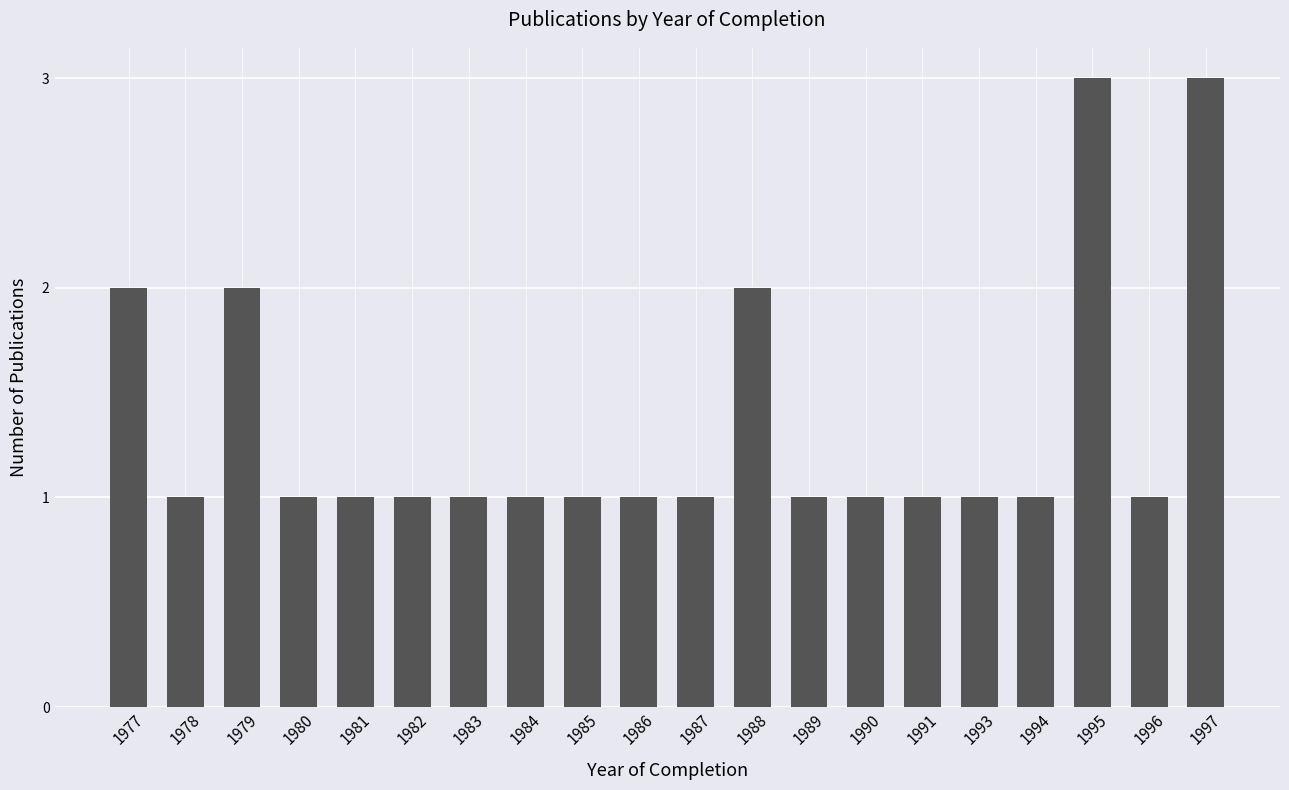

What is the value of the 9th bar from the left?

1